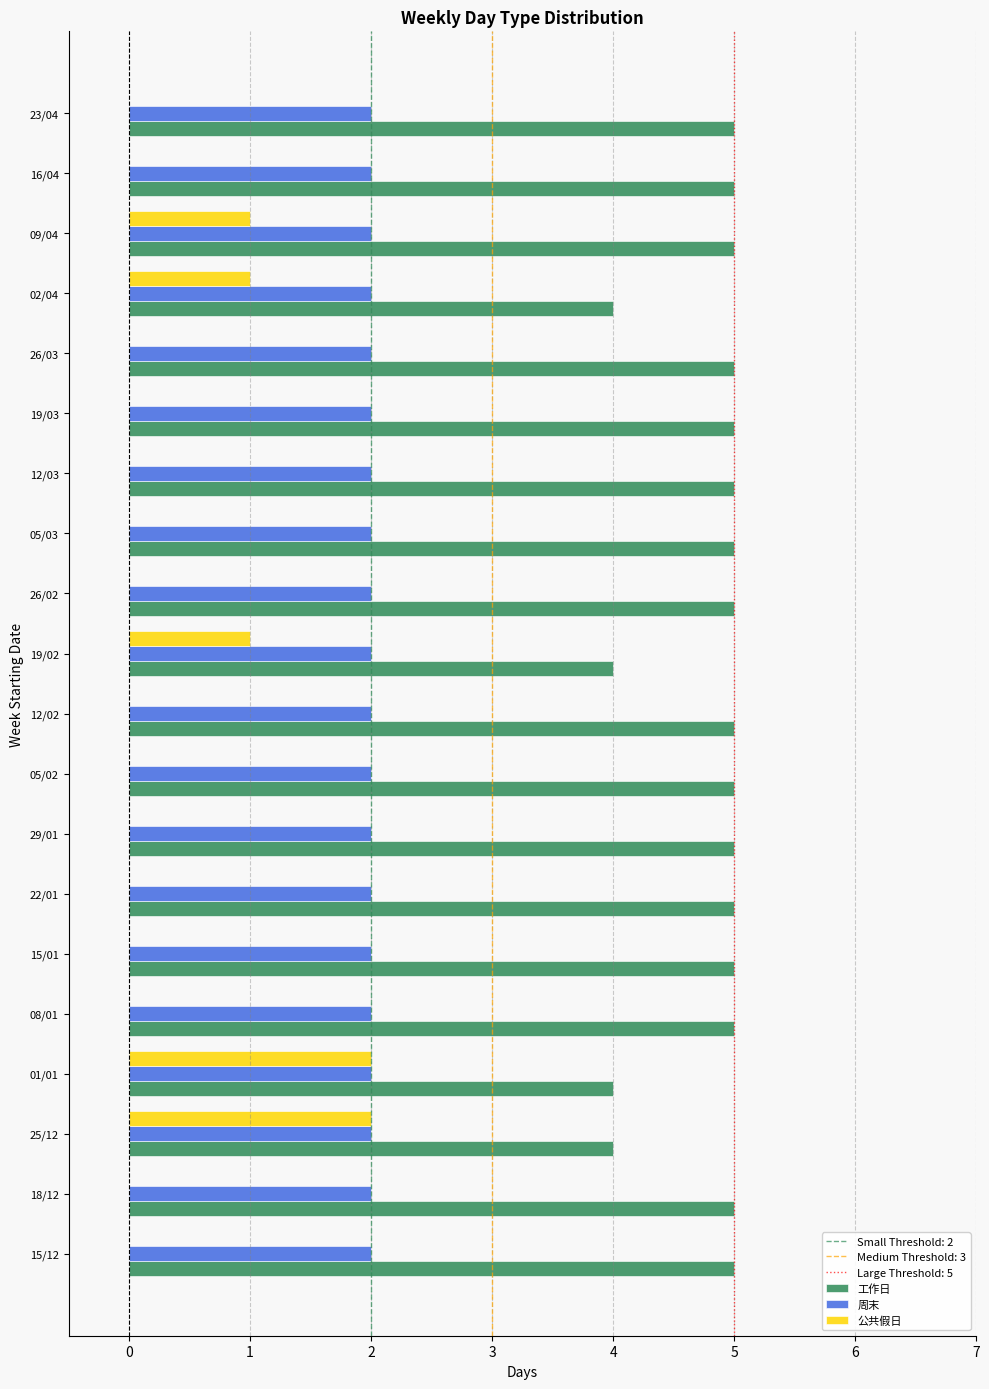

What is the sum of all 周末 values?

40